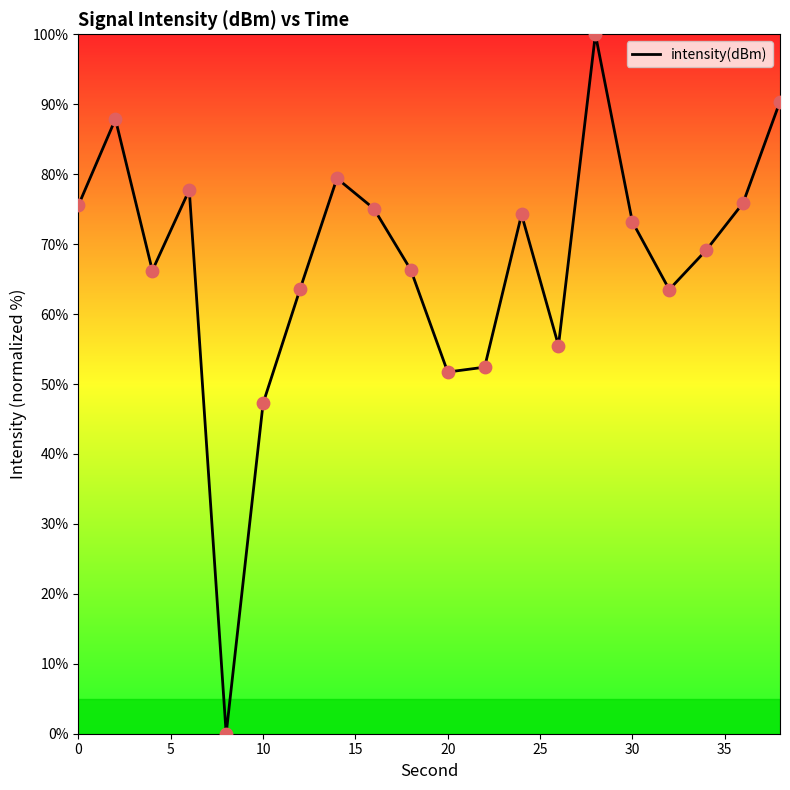

What is the maximum value shown in the chart?

100.0